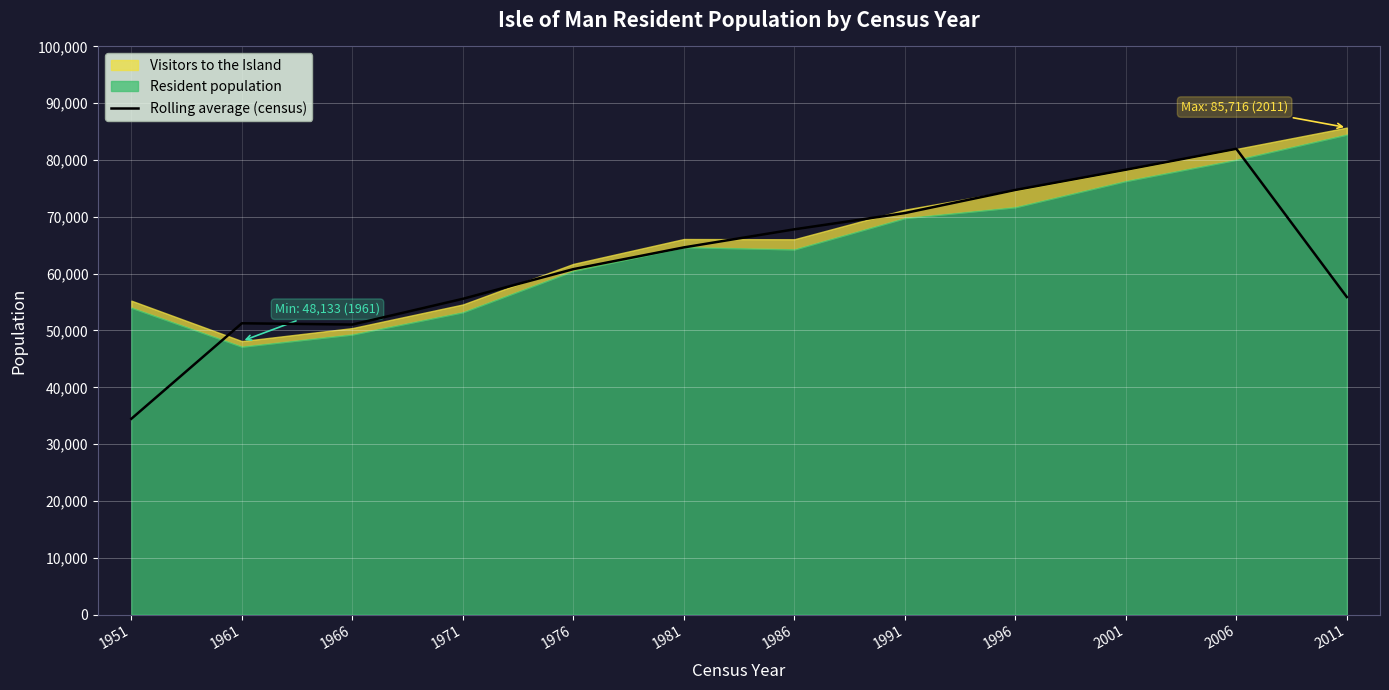

Approximately how many times larger is the value at 1986 compared to 2006?

0.8